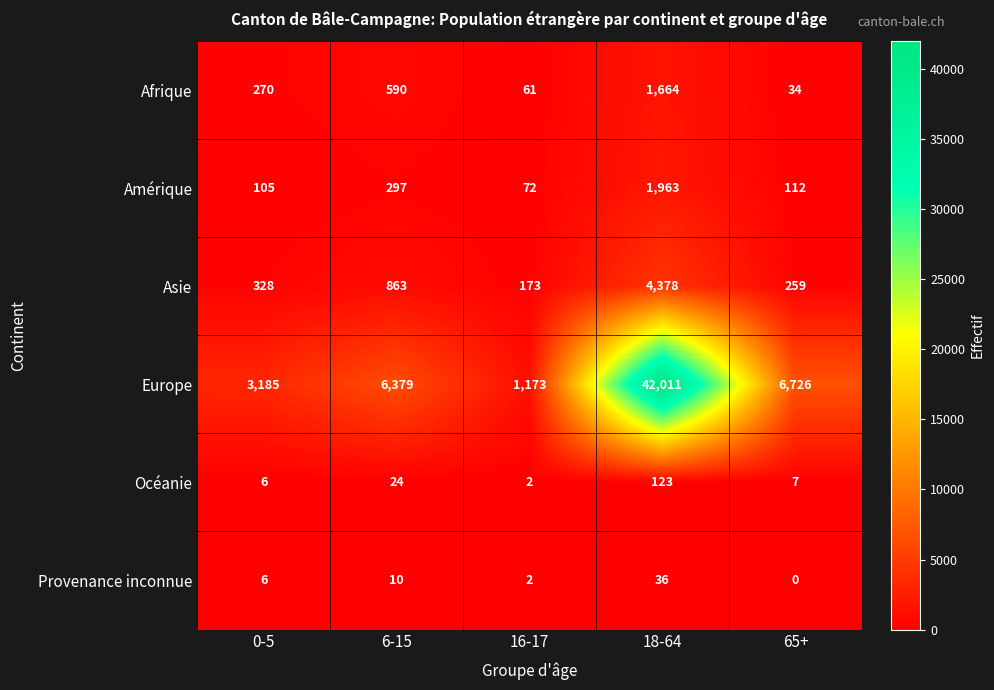

Where is Océanie nearest to the value 62?

6-15